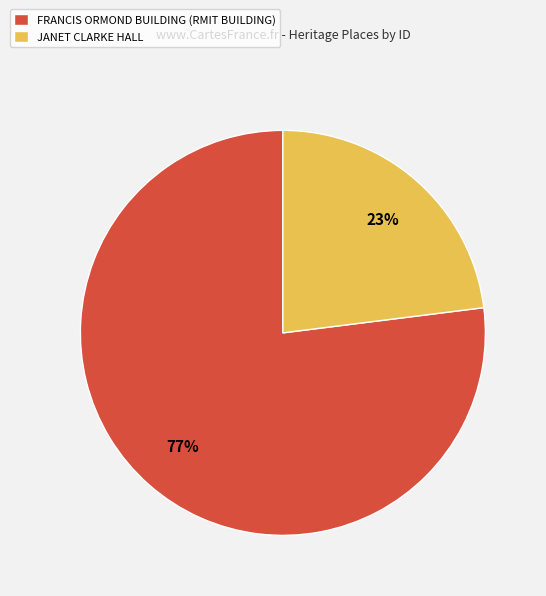

Count the number of slices in the pie.

2